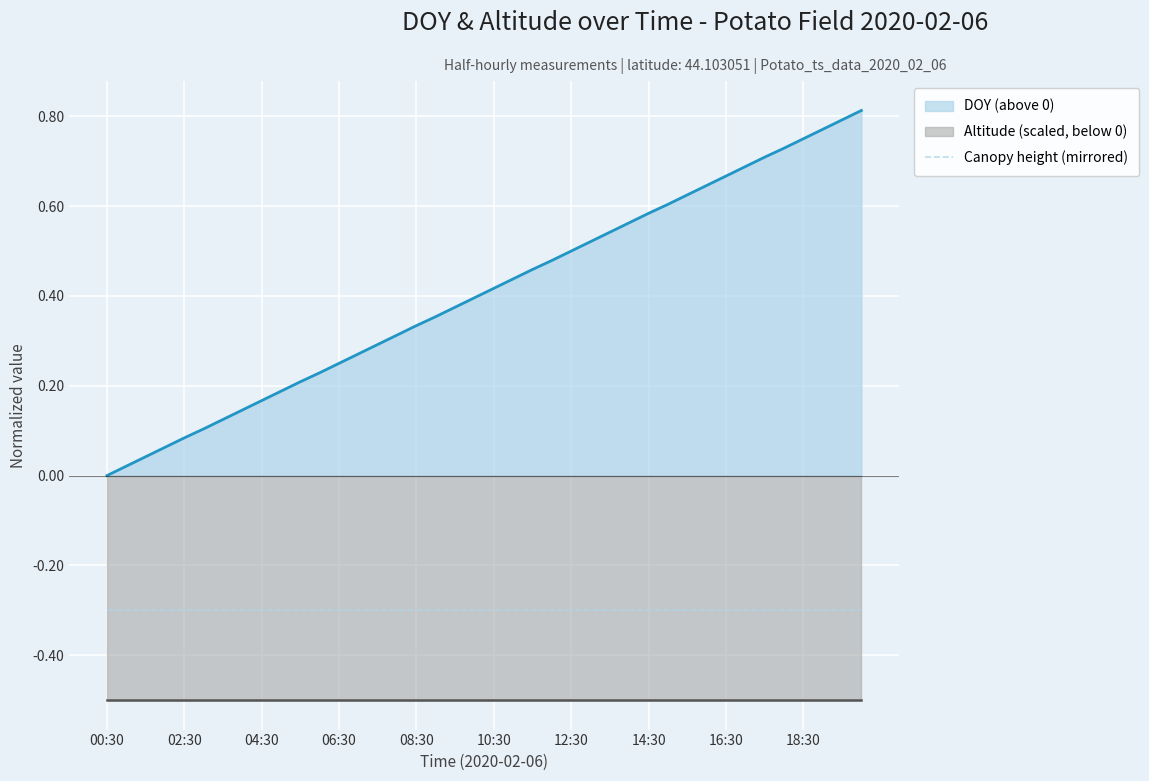

Is the value of altitude at 33 greater than the value of DOY at 34?

No